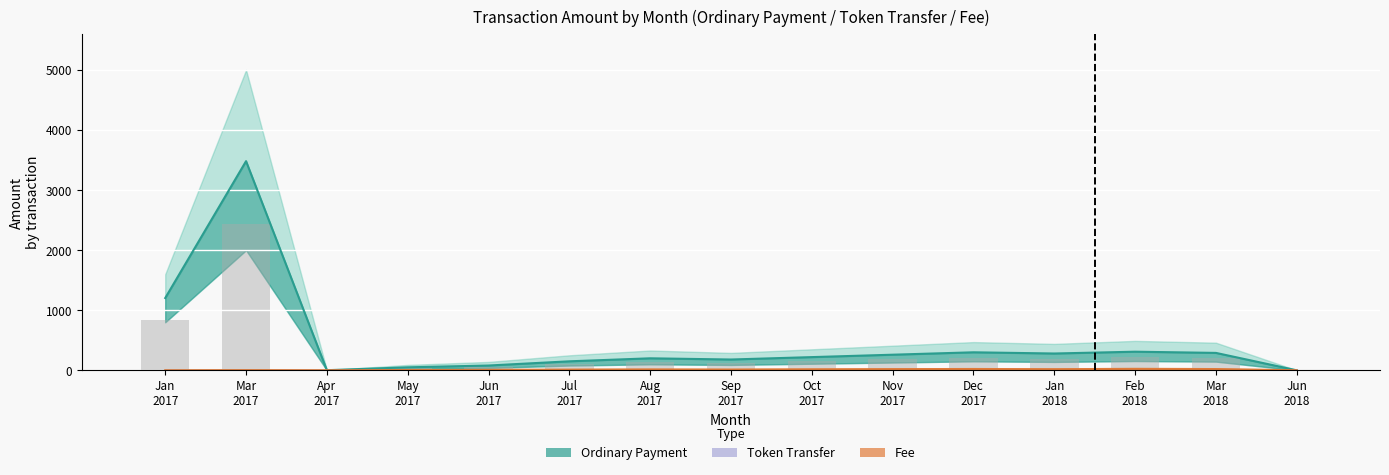

What position from the left is Feb
2018?

13